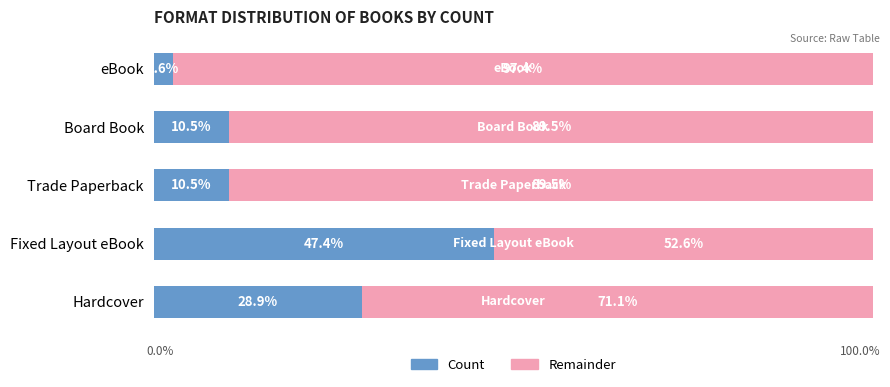

At which label is Count closest to 24?

Hardcover